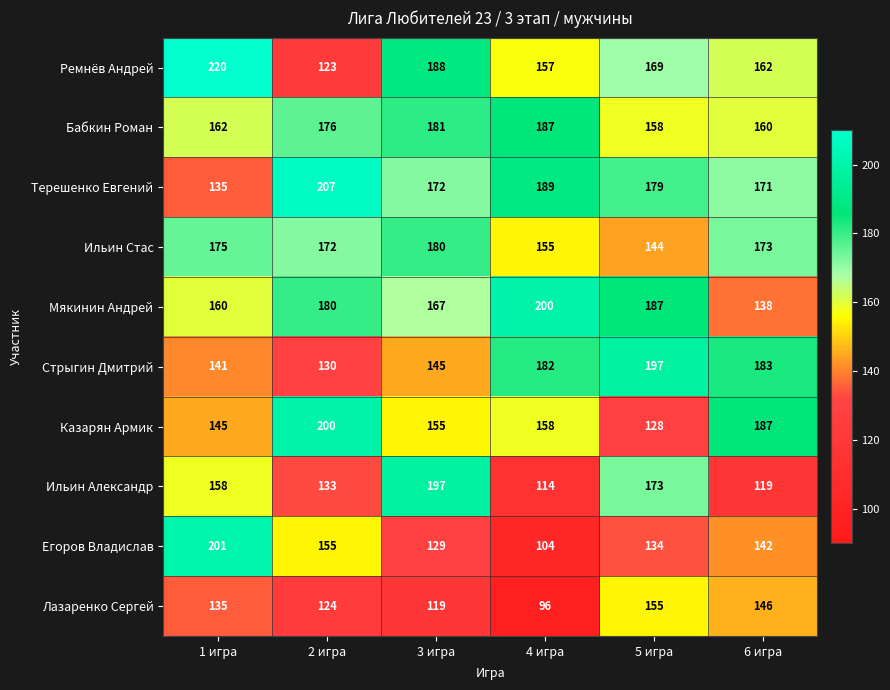

How many categories are shown in the chart?

6